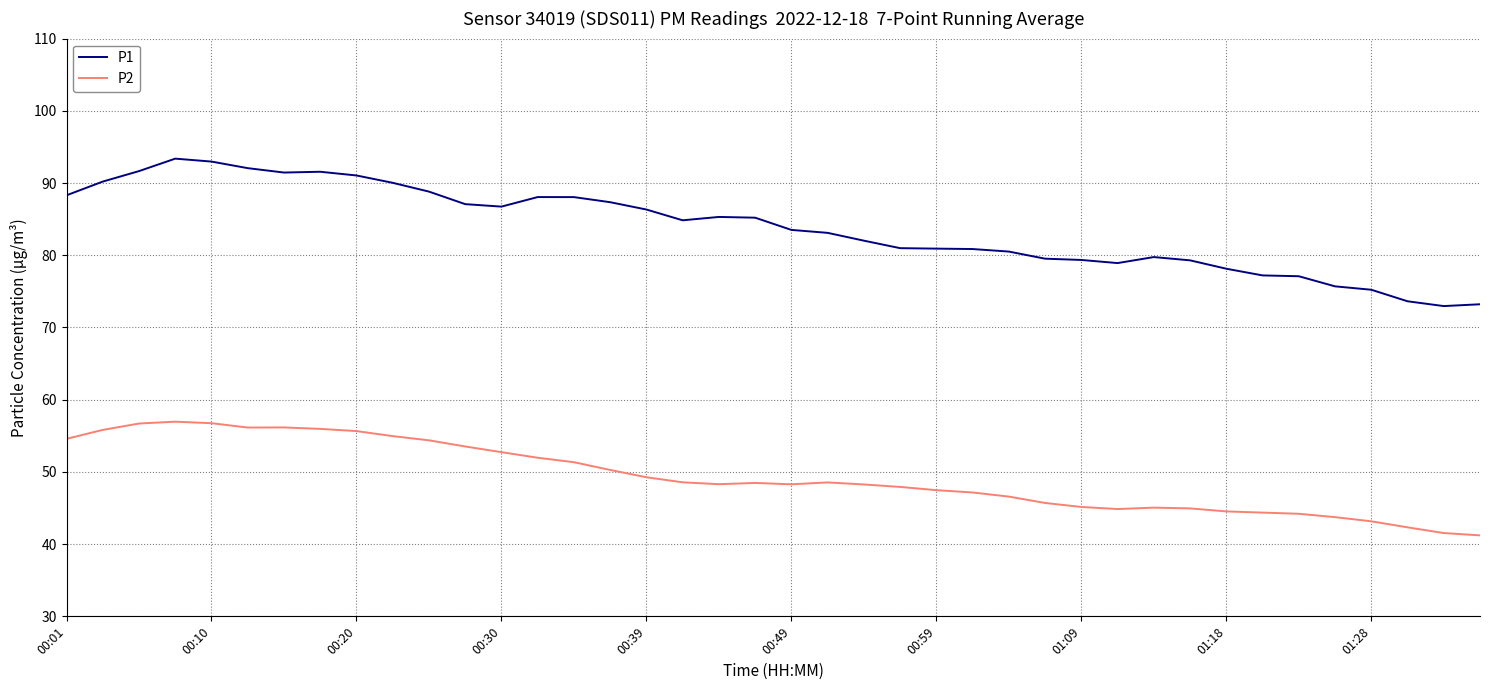

Is this an area chart (filled region under the line)?

No